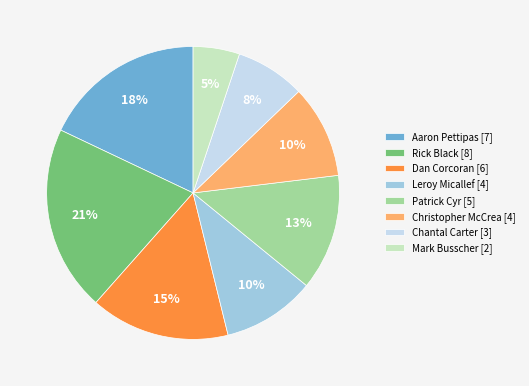

The Patrick Cyr [5] slice represents 2% of the pie. True or false?

False